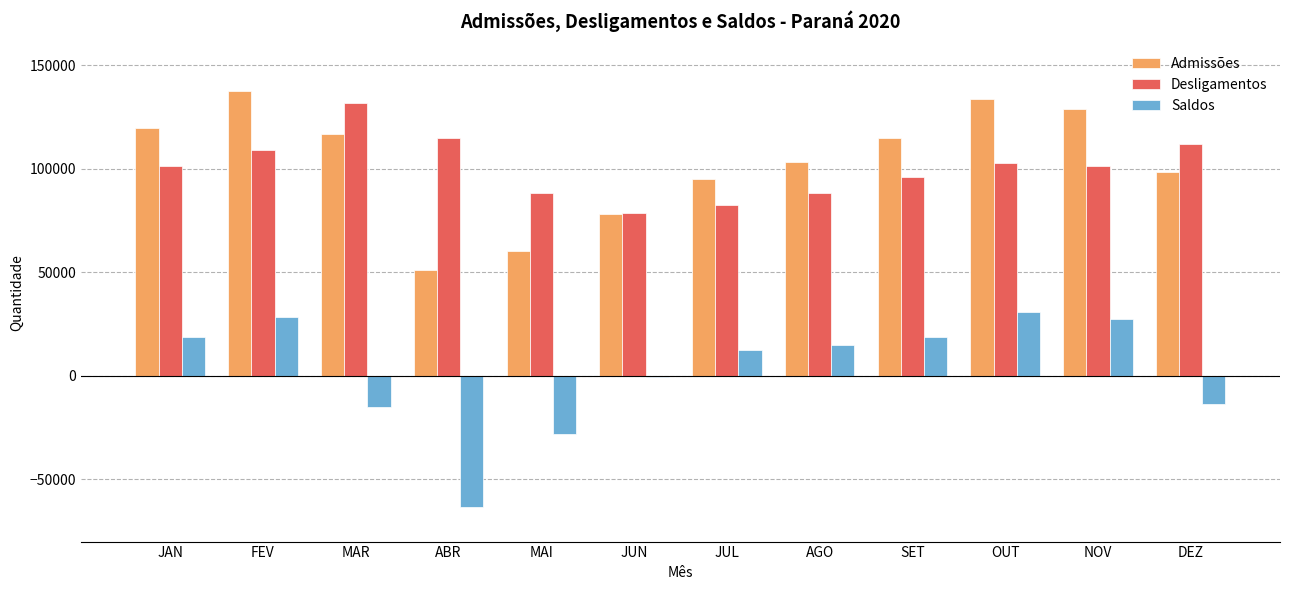

What is the maximum value shown in the chart?

137471